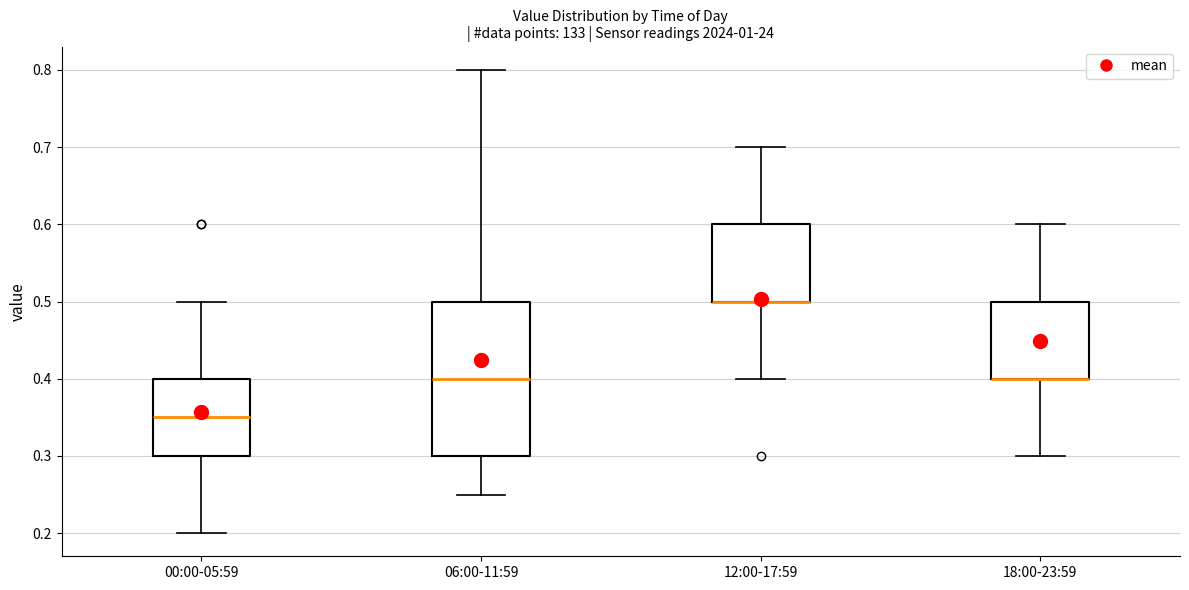

Comparing the boxes themselves (not the whiskers), which one is the tallest?

06:00-11:59